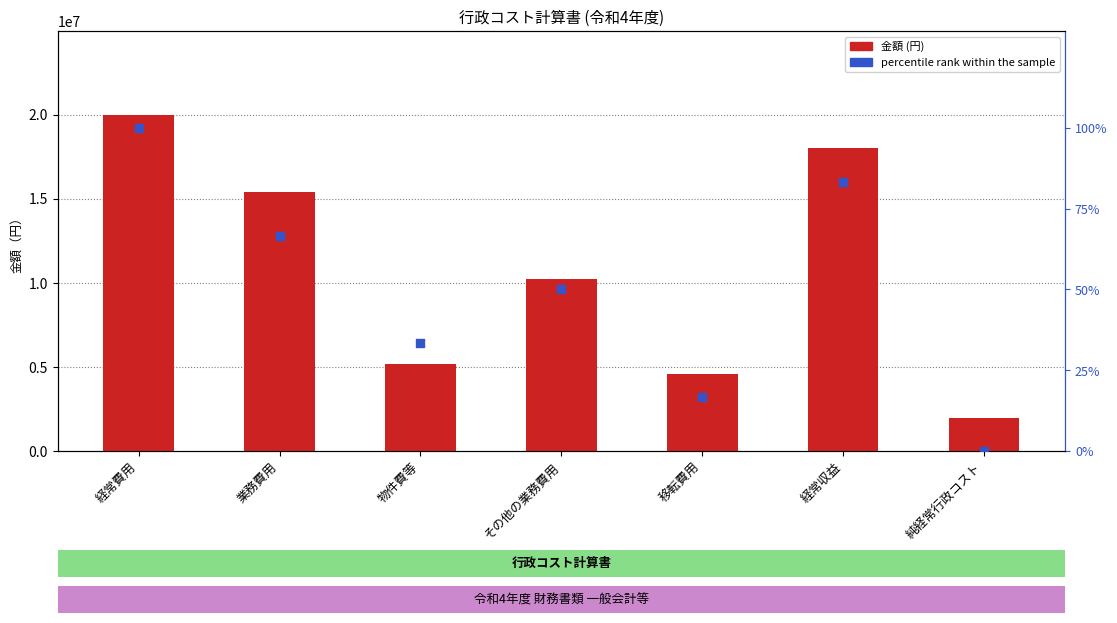

At how many categories does at least one series exceed 458101?

7